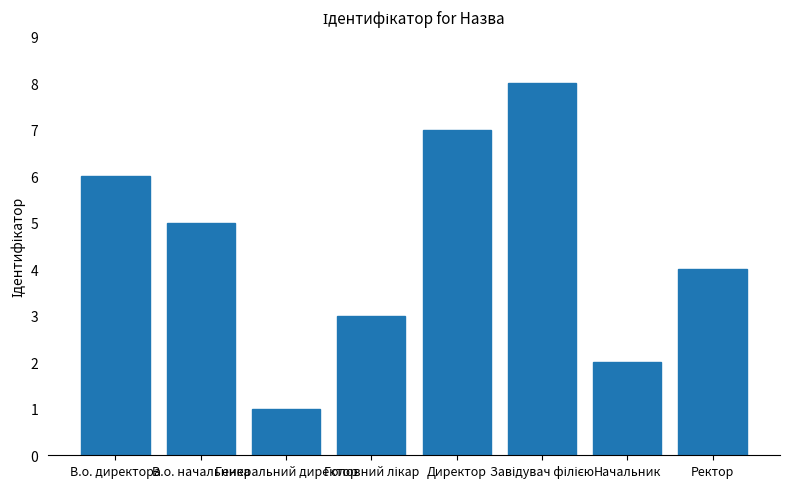

How many categories are shown in the chart?

8